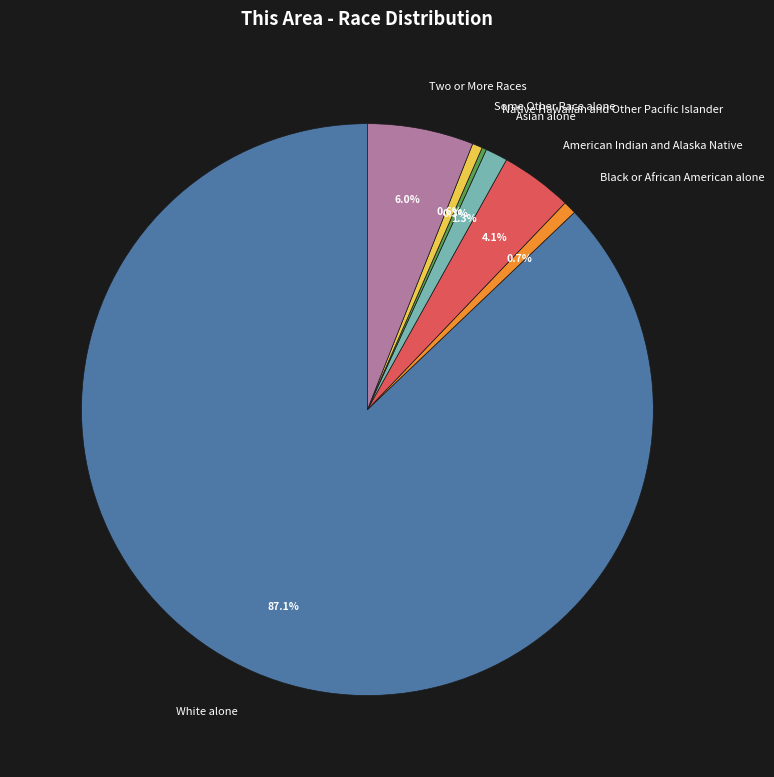

To the nearest percent, what percentage of the pie is White alone?

87%